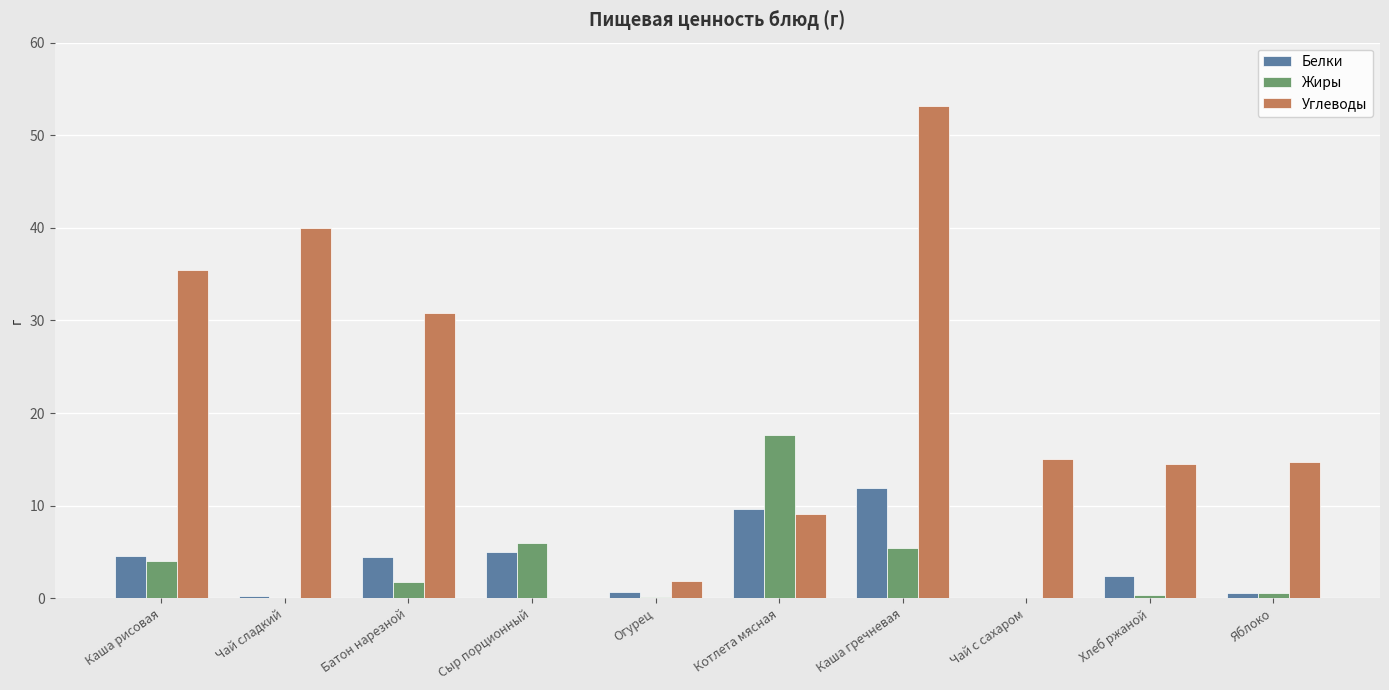

True or false: Белки has a value of 2.5 at Батон нарезной.

False